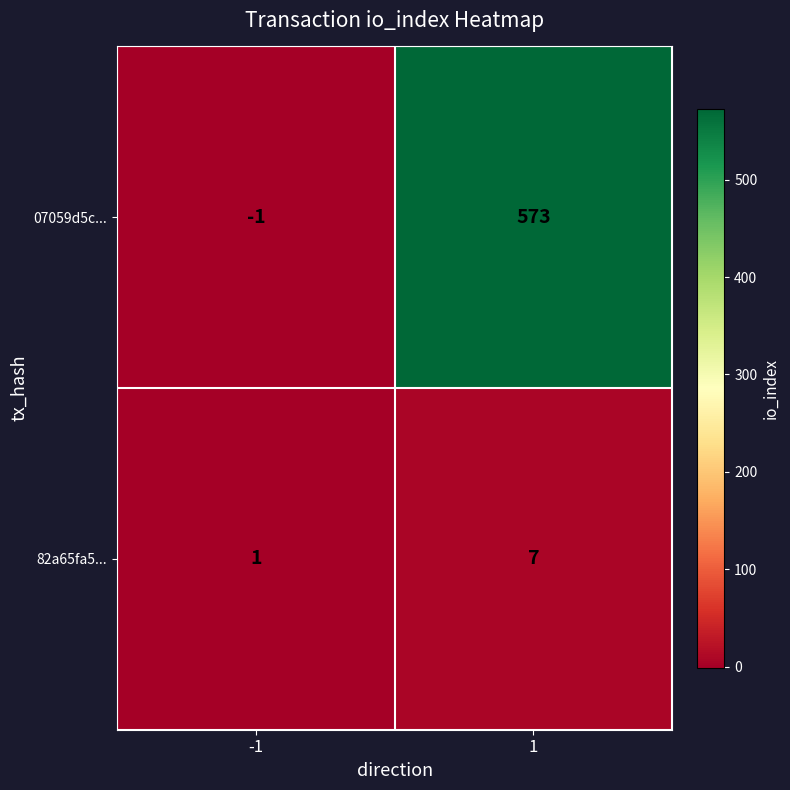

What is the greatest value displayed?

573